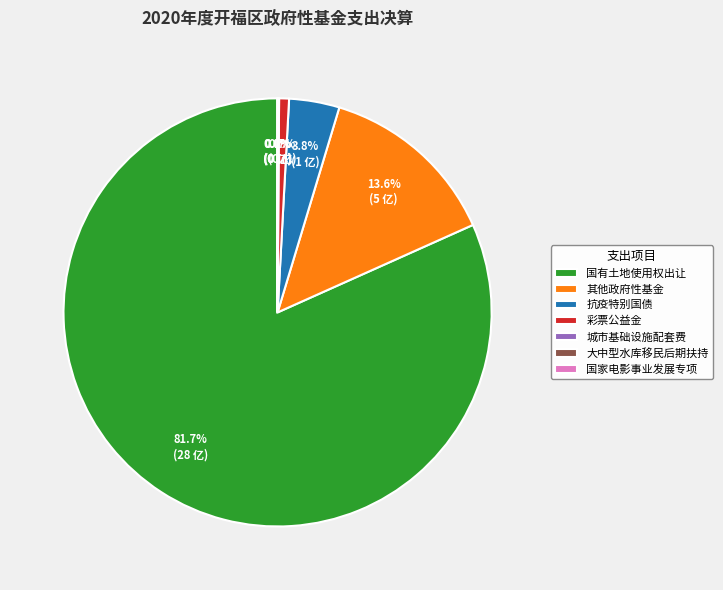

Which slice is the largest?

国有土地使用权出让